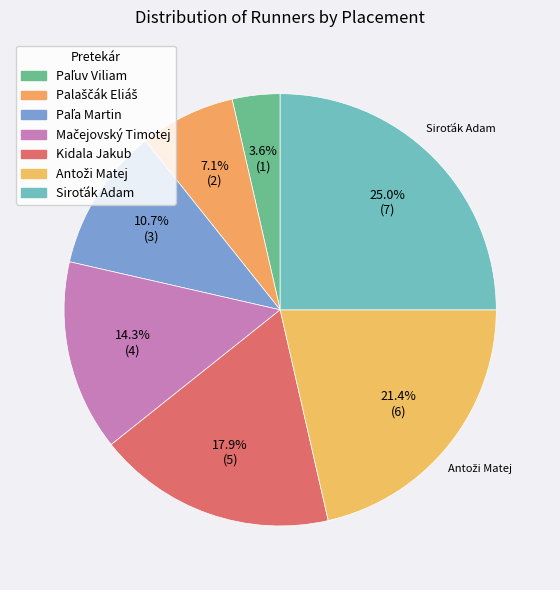

How much of the chart is everything except Paľa Martin?

89.3%